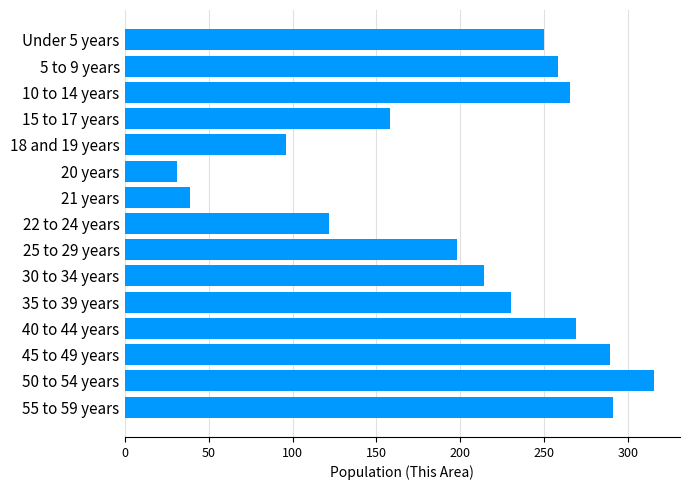

Which label corresponds to the largest value in the chart?

50 to 54 years